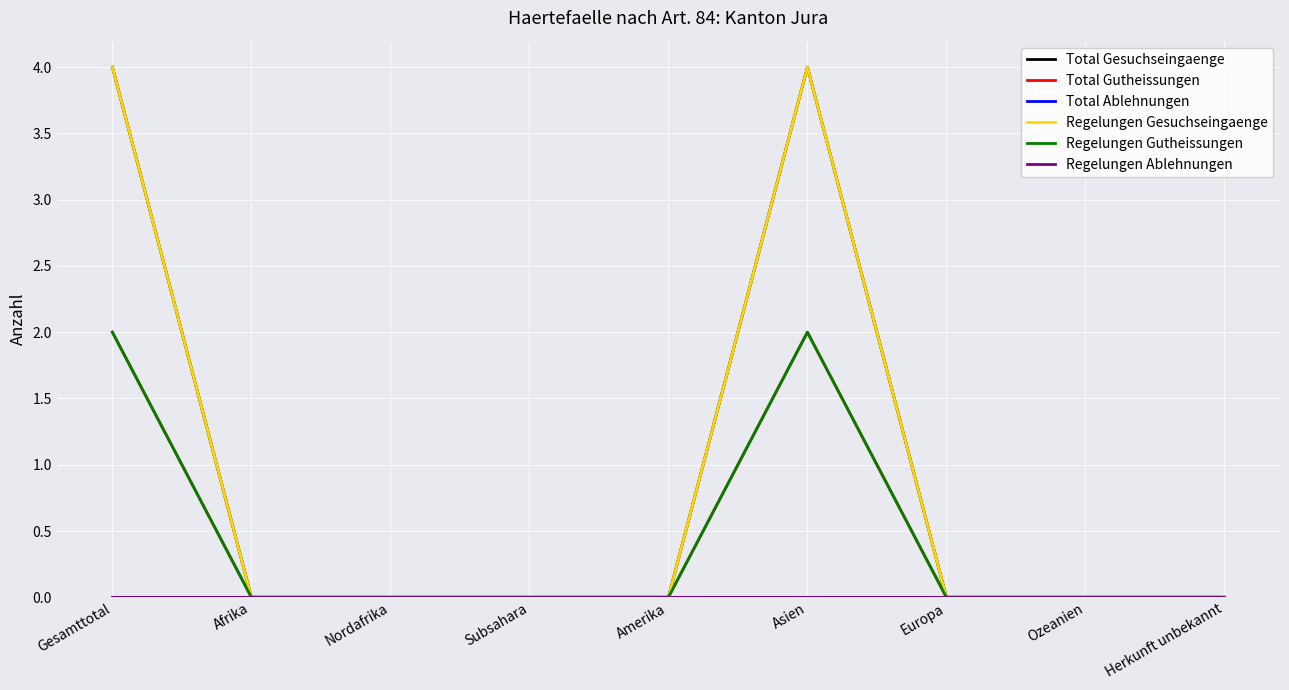

At which label is Regelungen Gesuchseingaenge closest to 2?

Gesamttotal